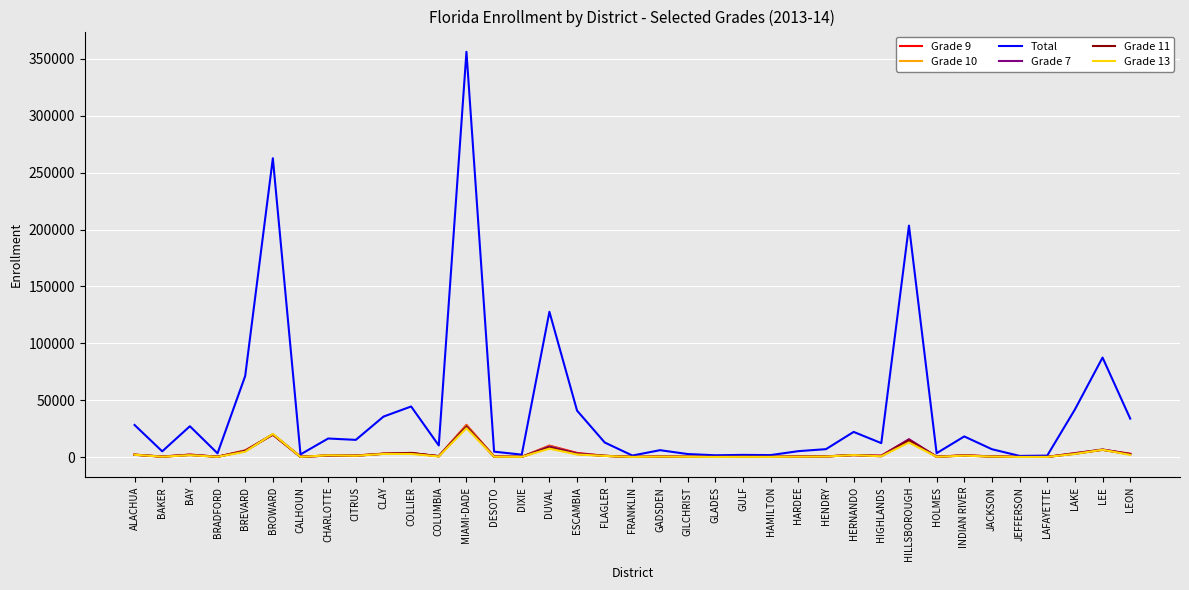

True or false: Total has a value of 10137 at COLUMBIA.

True